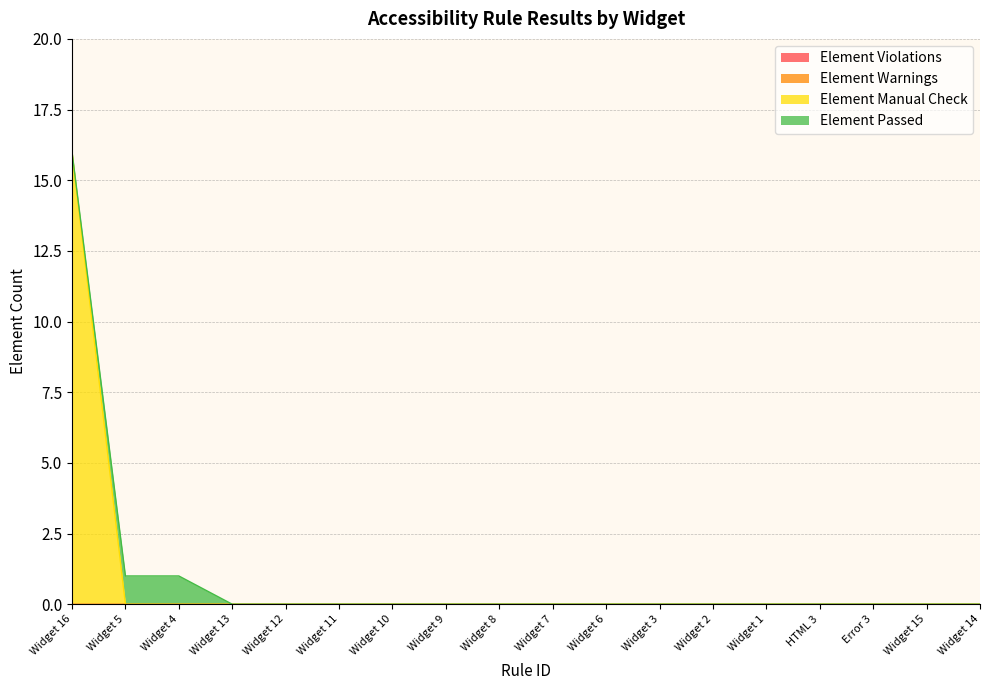

True or false: Element Warnings and Element Manual Check cross at least once.

False